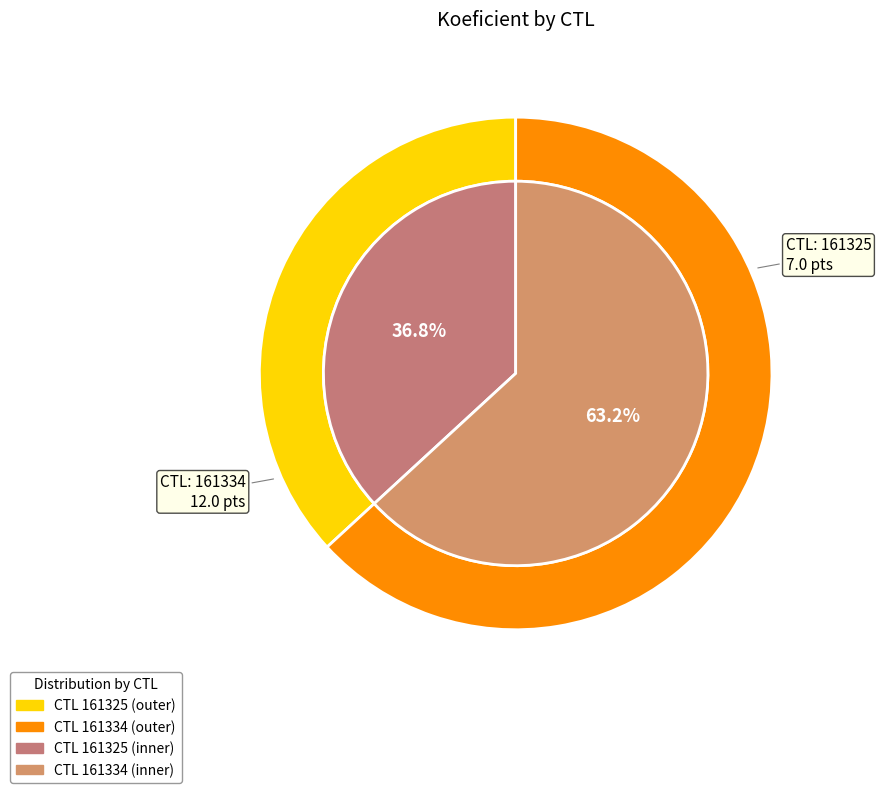

To the nearest percent, what is the combined percentage of 161334 and 161325?

100%